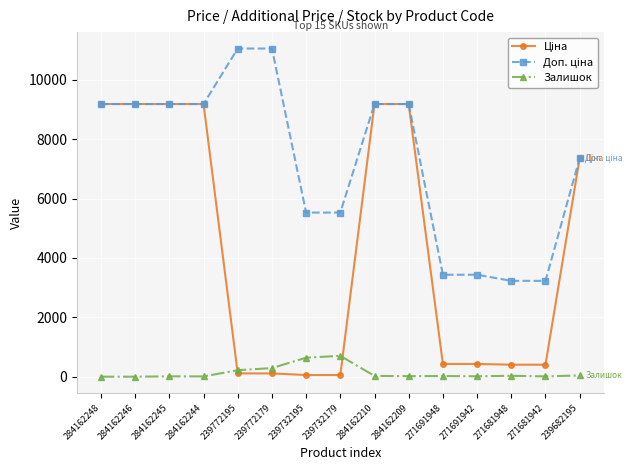

What is the spread (max minus min) of values at 284162246?

9185.1